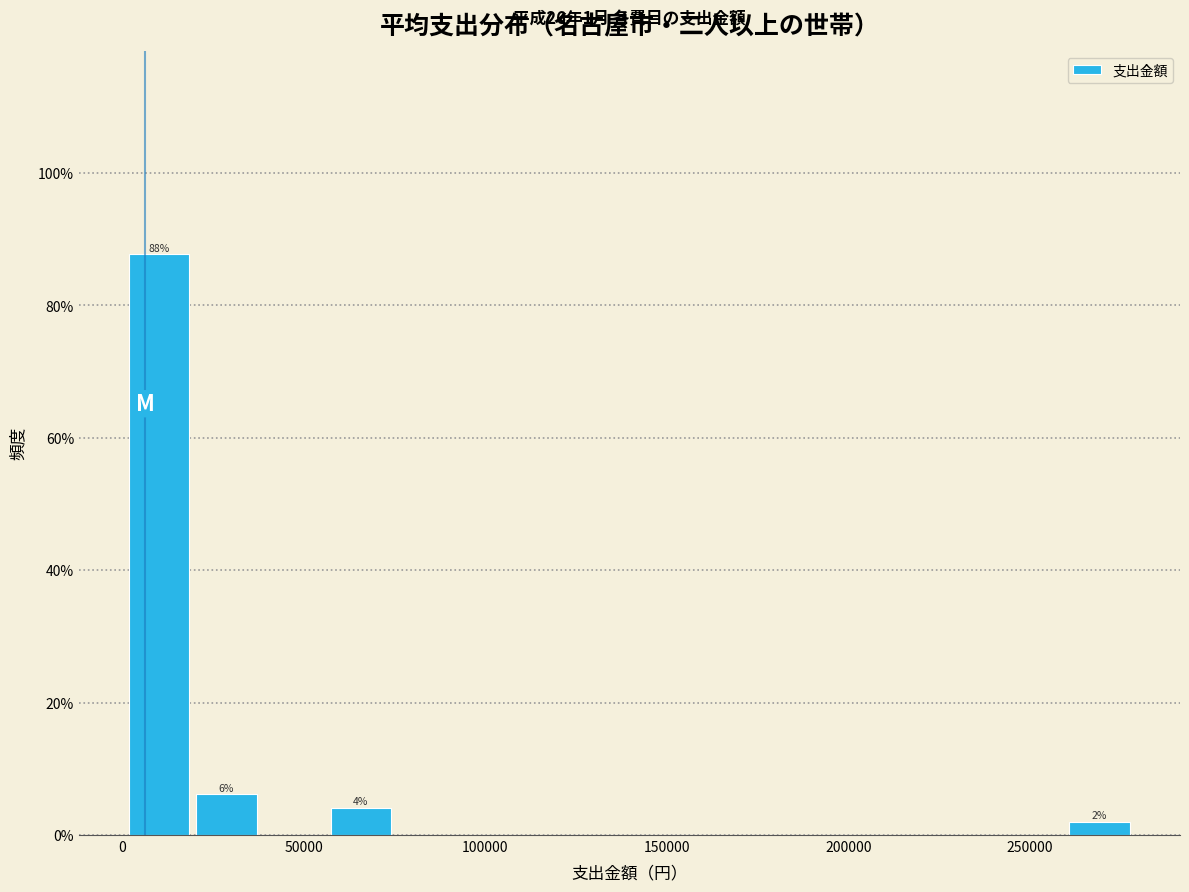

Read against the x-axis, roughly where is the centre of the tallest bar?

10000